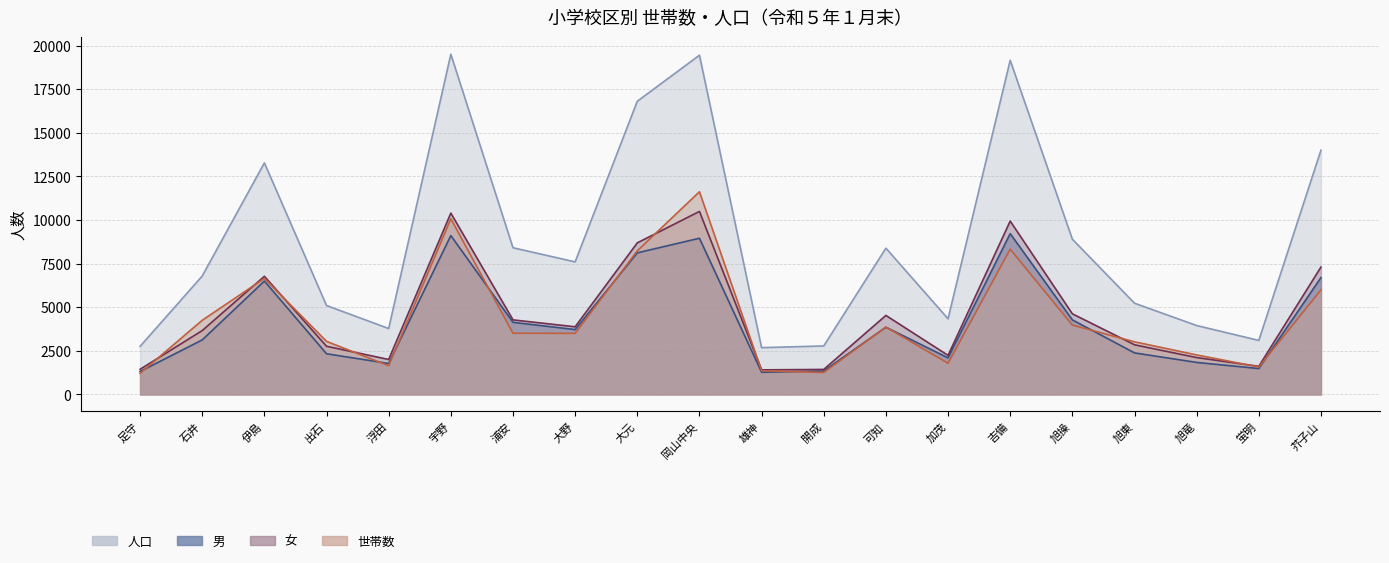

Where is 女 nearest to the value 5951?

伊島